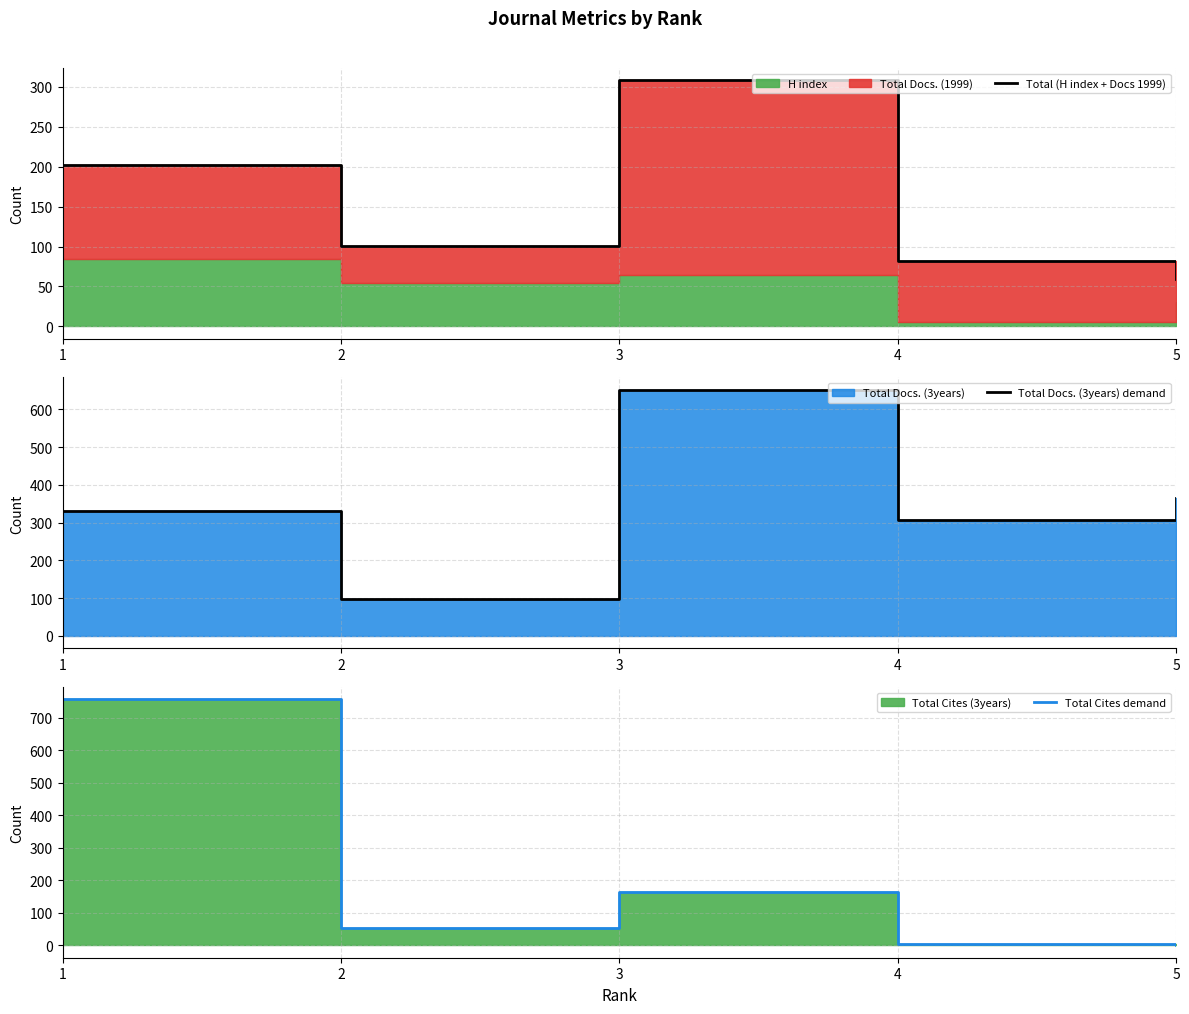

What is the difference between the maximum and second lowest values in the Total Docs. (3years) demand series?

344